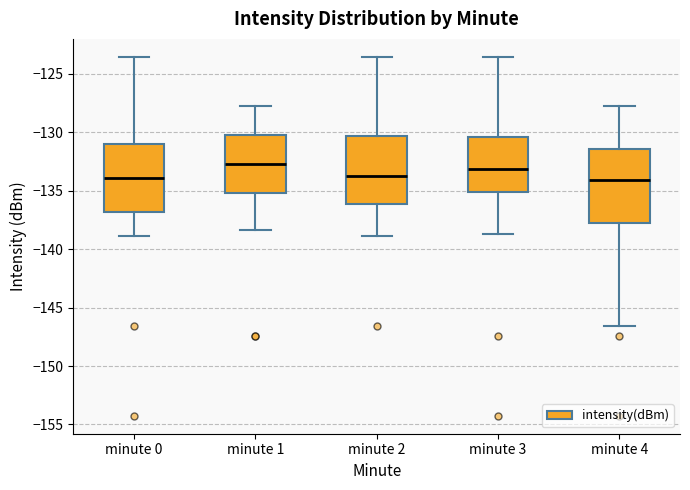

Where is the upper edge of the box for minute 2 on the y-axis? The values are not printed on the chart, so give them approximately, as read against the axis.

-130.5